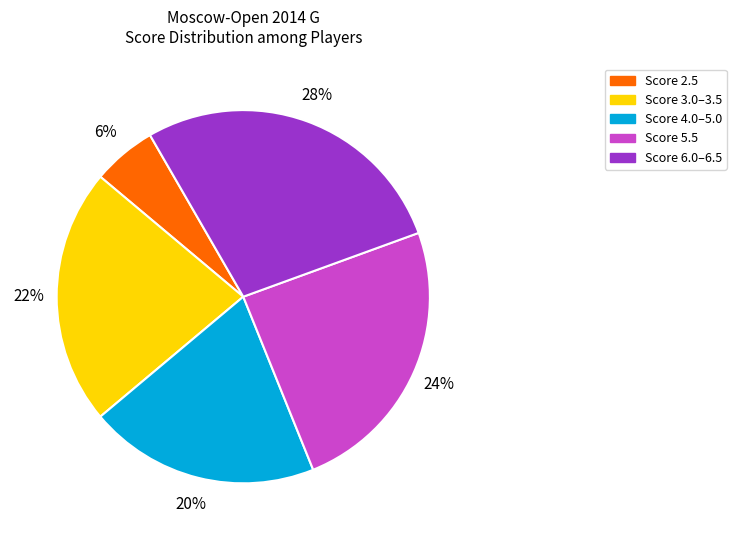

Does any single category account for the majority?

No